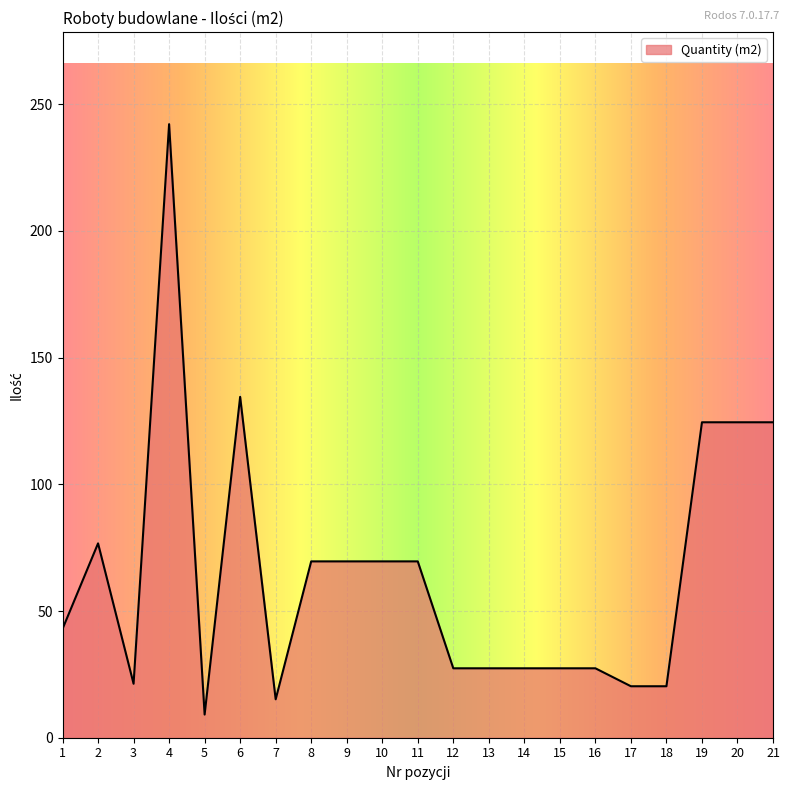

The chart shows a value of 110.2 at 9. True or false?

False